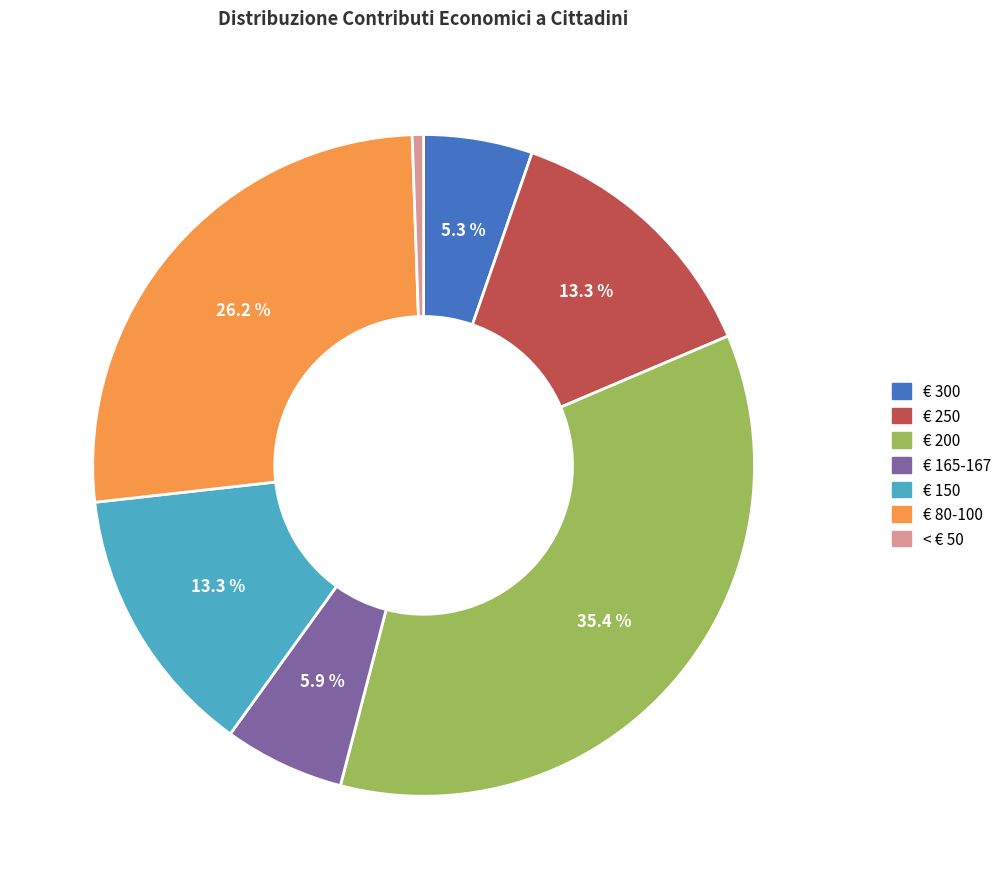

Is there any slice that represents more than half of the pie?

No